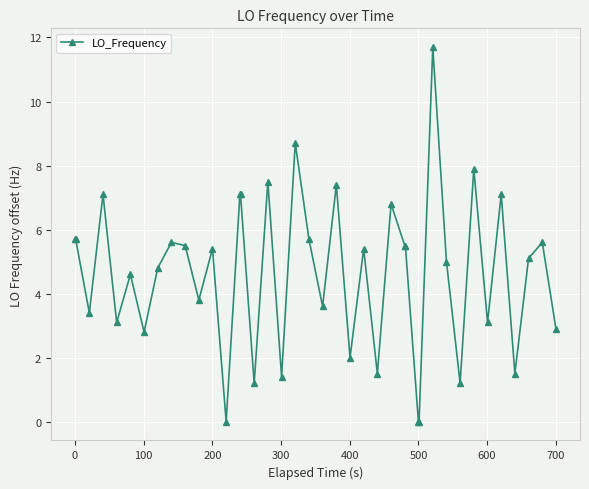

True or false: there are more than 0 points higher than both neighbors.

True